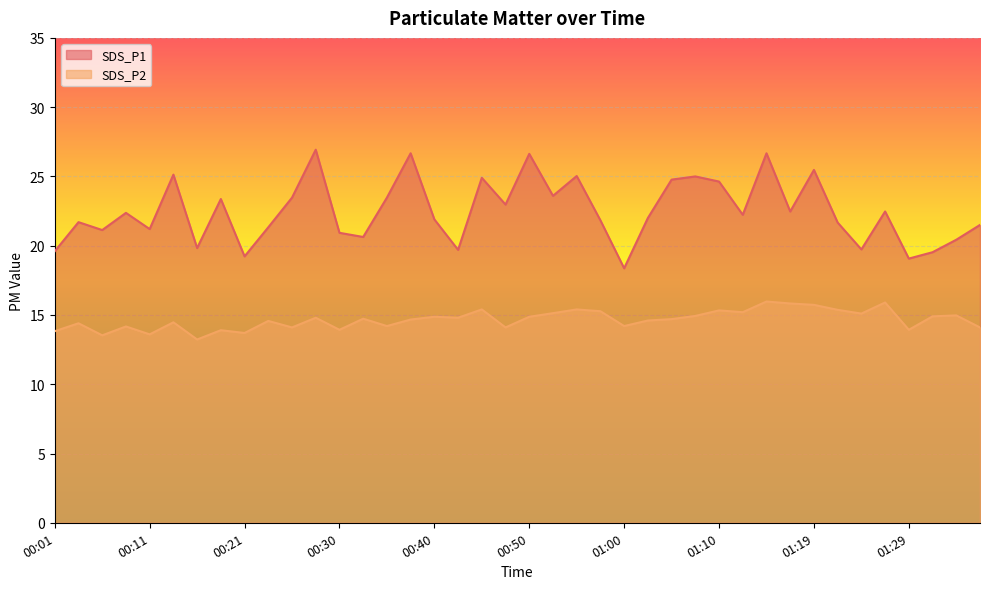

Reading left to right, list all the values displayed in this chart.

SDS_P1: 00:01=19.6	00:04=21.7	00:06=21.1	00:09=22.4	00:11=21.2	00:13=25.1	00:16=19.8	00:18=23.4	00:21=19.2	00:23=21.3	00:26=23.5	00:28=26.9	00:30=20.9	00:33=20.6	00:35=23.5	00:38=26.7	00:40=21.9	00:43=19.7	00:45=24.9	00:47=23.0	00:50=26.6	00:52=23.6	00:55=25.0	00:57=21.8	01:00=18.4	01:02=22.0	01:05=24.8	01:07=25.0	01:10=24.6	01:12=22.2	01:14=26.7	01:17=22.5	01:19=25.5	01:22=21.7	01:24=19.7	01:27=22.5	01:29=19.1	01:31=19.5	01:34=20.4	01:36=21.5
SDS_P2: 00:01=13.8	00:04=14.4	00:06=13.5	00:09=14.2	00:11=13.6	00:13=14.5	00:16=13.2	00:18=13.9	00:21=13.7	00:23=14.6	00:26=14.1	00:28=14.8	00:30=13.9	00:33=14.7	00:35=14.2	00:38=14.7	00:40=14.9	00:43=14.8	00:45=15.4	00:47=14.1	00:50=14.9	00:52=15.1	00:55=15.4	00:57=15.3	01:00=14.2	01:02=14.6	01:05=14.7	01:07=14.9	01:10=15.3	01:12=15.2	01:14=16.0	01:17=15.8	01:19=15.7	01:22=15.4	01:24=15.1	01:27=15.9	01:29=13.9	01:31=14.9	01:34=15.0	01:36=14.1